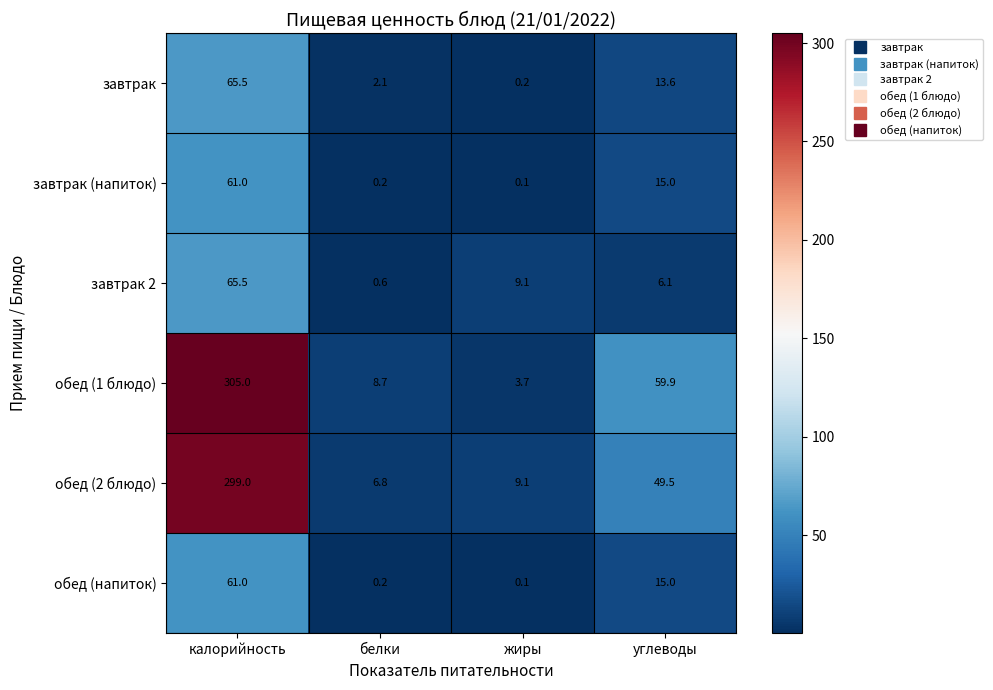

List the labels in order of обед (2 блюдо) value, smallest first.

белки, жиры, углеводы, калорийность